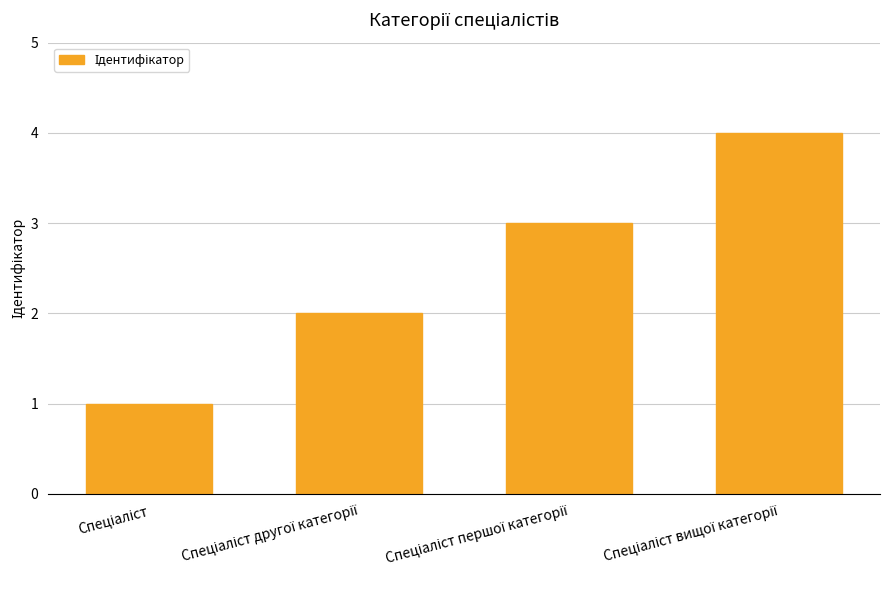

What is the maximum value shown in the chart?

4